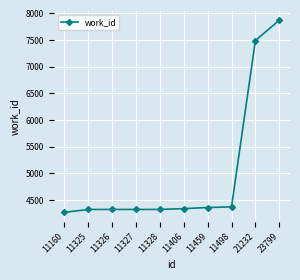

The chart shows a value of 4374 at 11498. True or false?

True